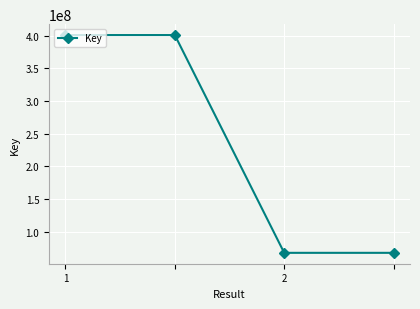

What is the difference between the second highest and minimum values?

333389844